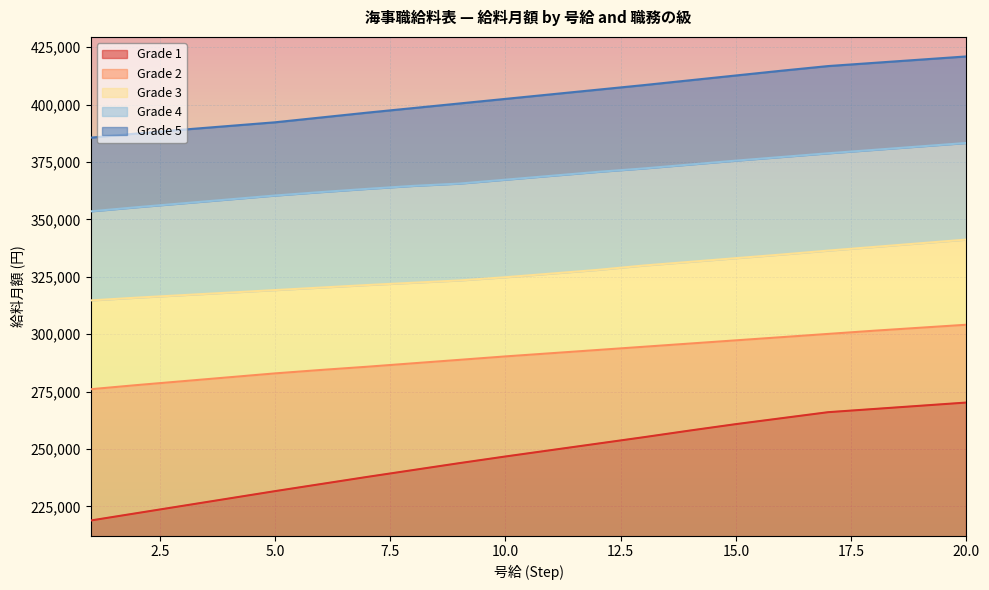

What is the value of the Grade 4 point at the 9th from the left?

365600